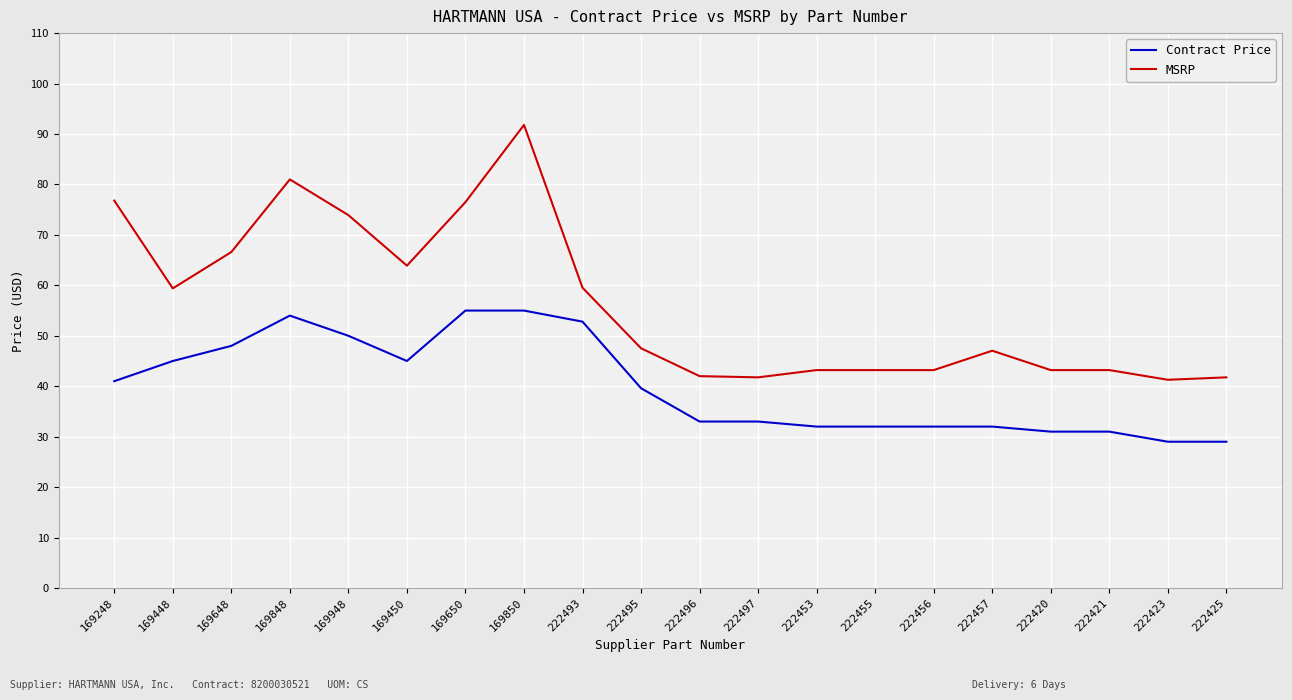

What is the maximum value shown in the chart?

91.8